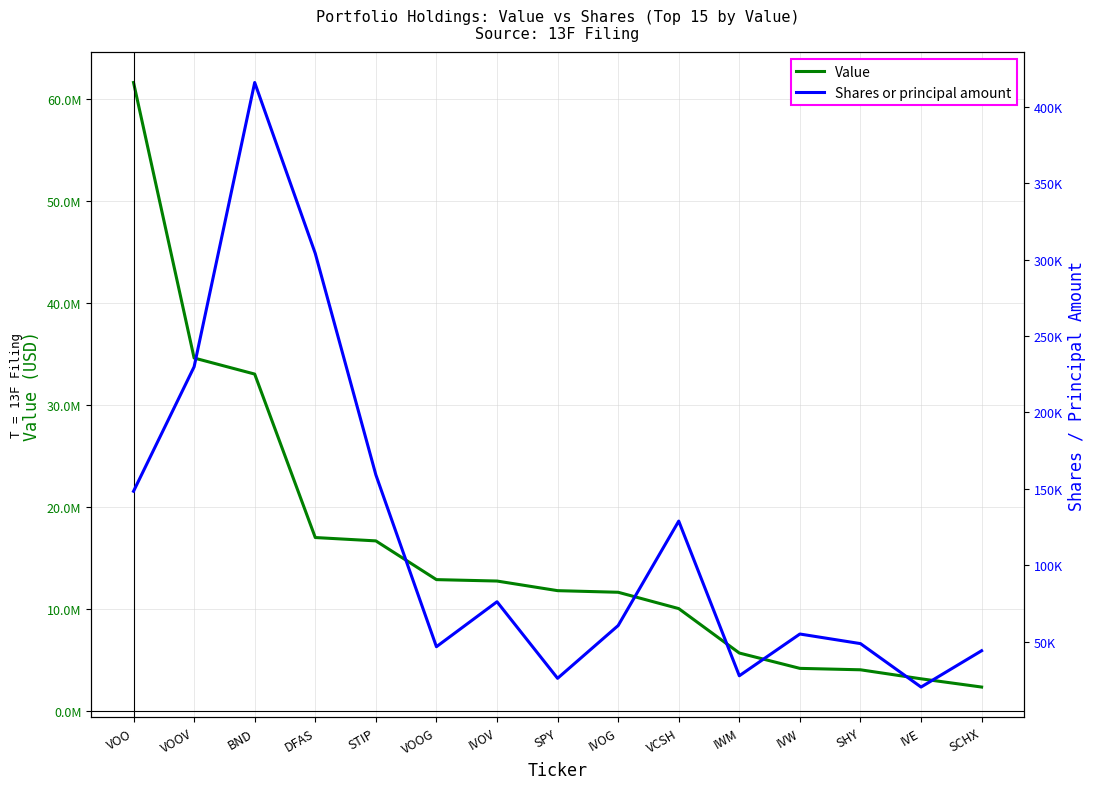

What is the total value across all series at SPY?

11858197